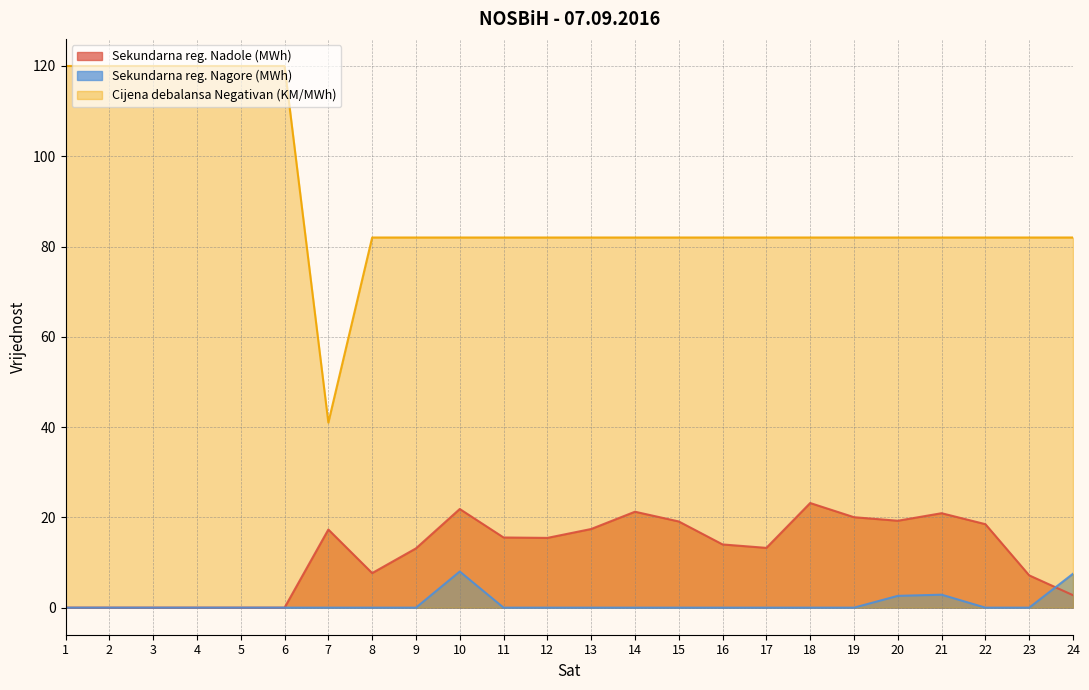

What are all the series names shown in the legend?

Sekundarna reg. Nadole (MWh), Sekundarna reg. Nagore (MWh), Cijena debalansa Negativan (KM/MWh)